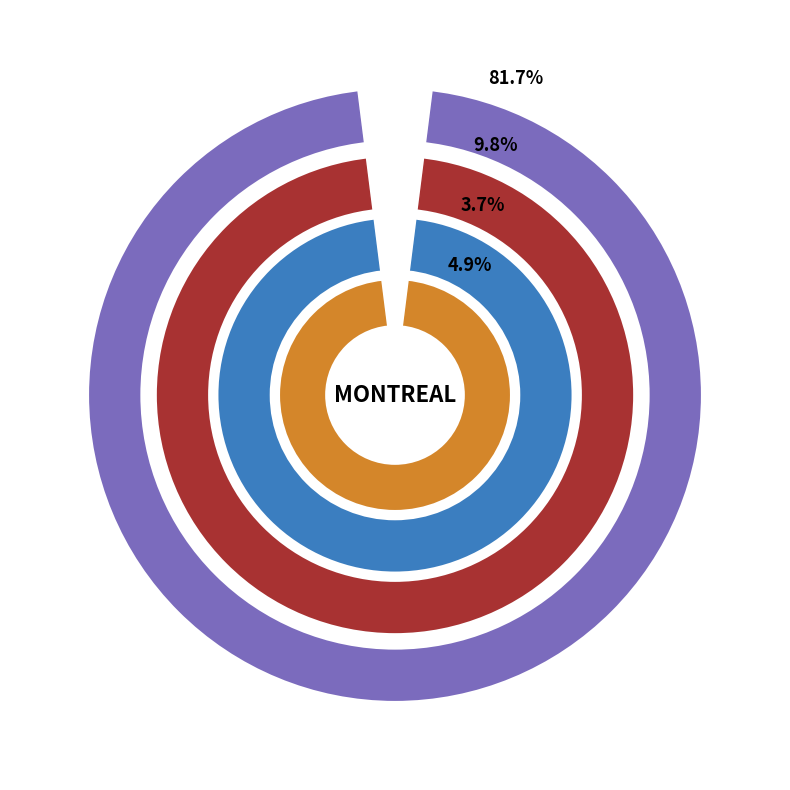

Is there any slice that represents more than half of the pie?

Yes